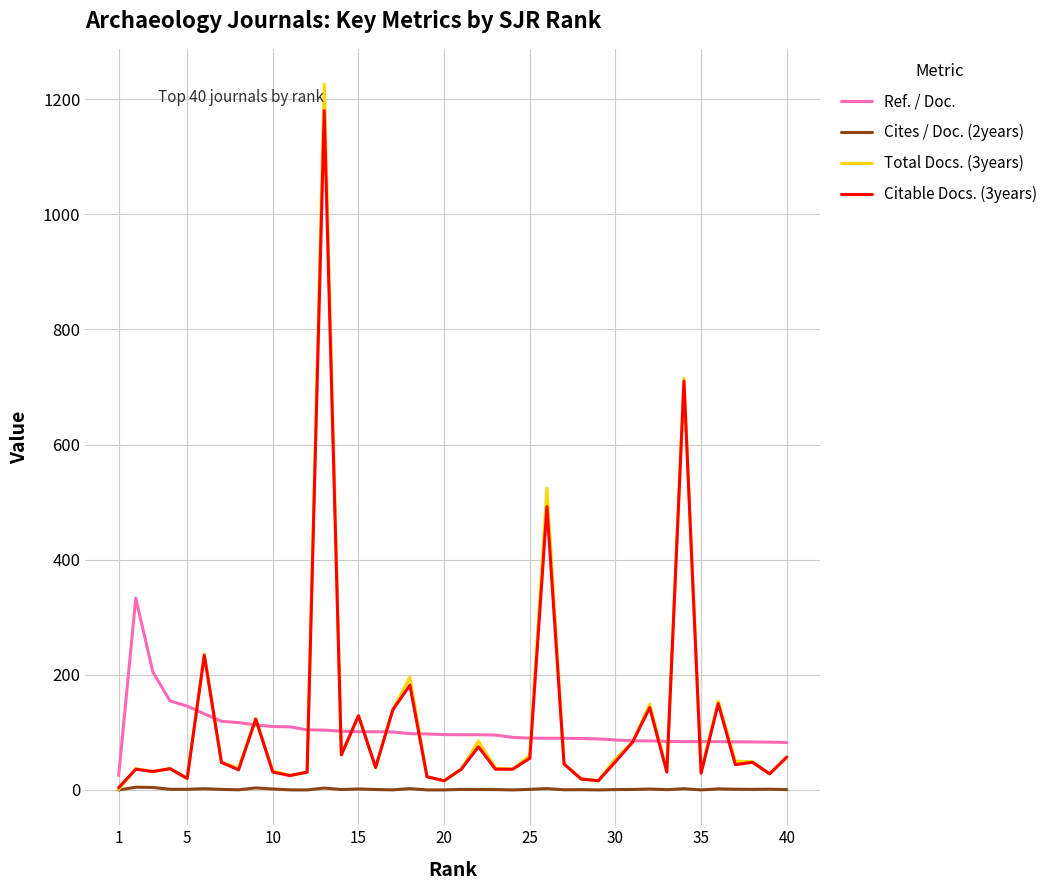

What is the greatest value displayed?

1226.0